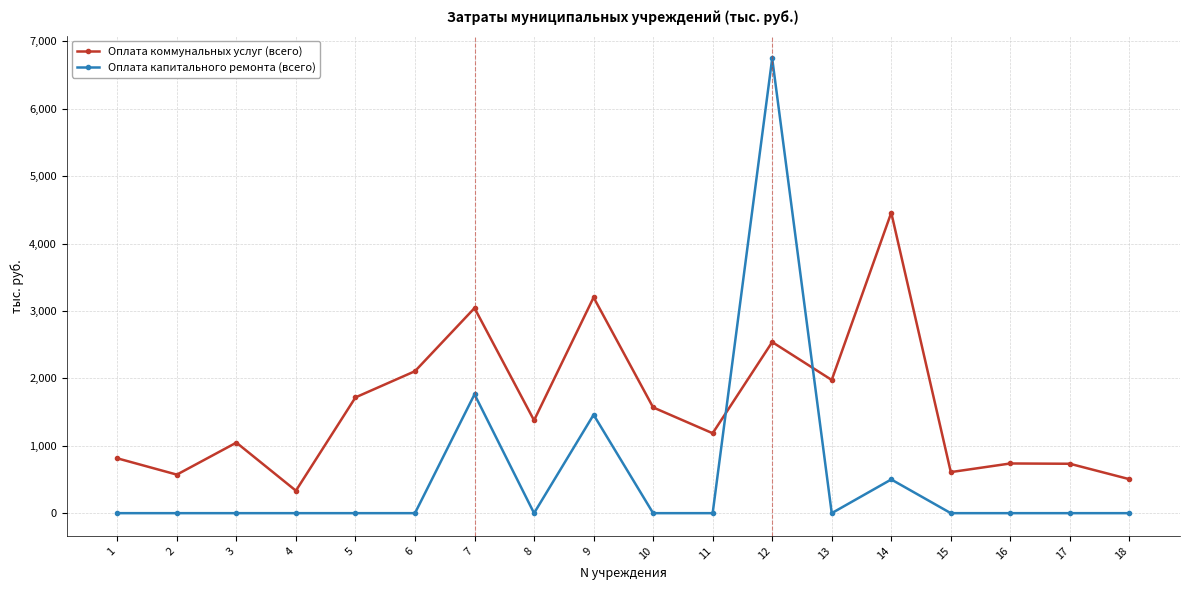

What are all the series names shown in the legend?

Оплата коммунальных услуг (всего), Оплата капитального ремонта (всего)